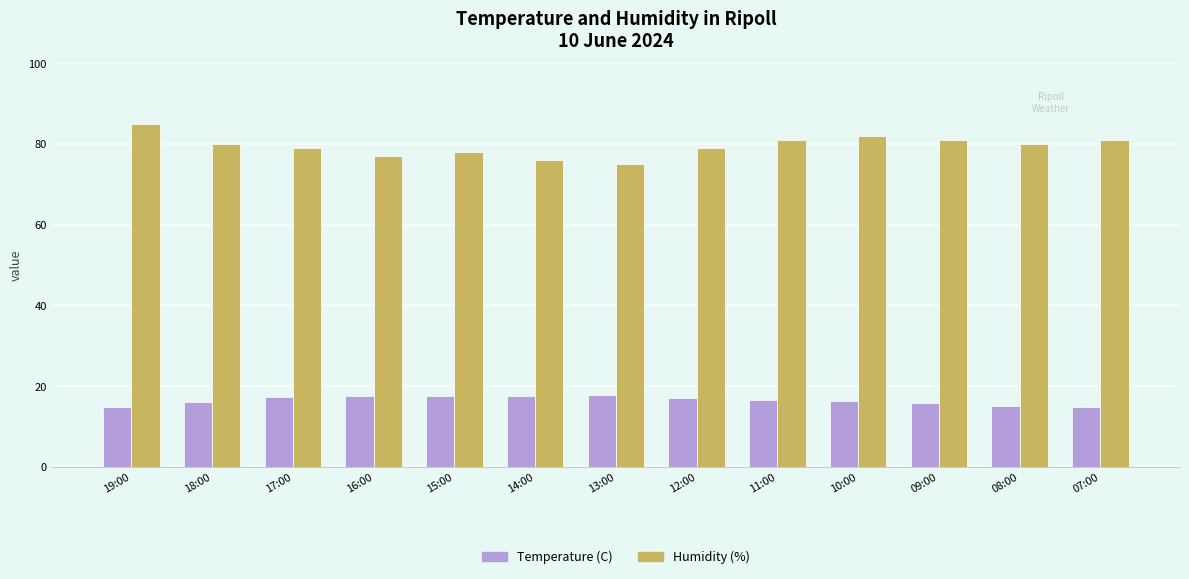

How many data points does each series have?

13